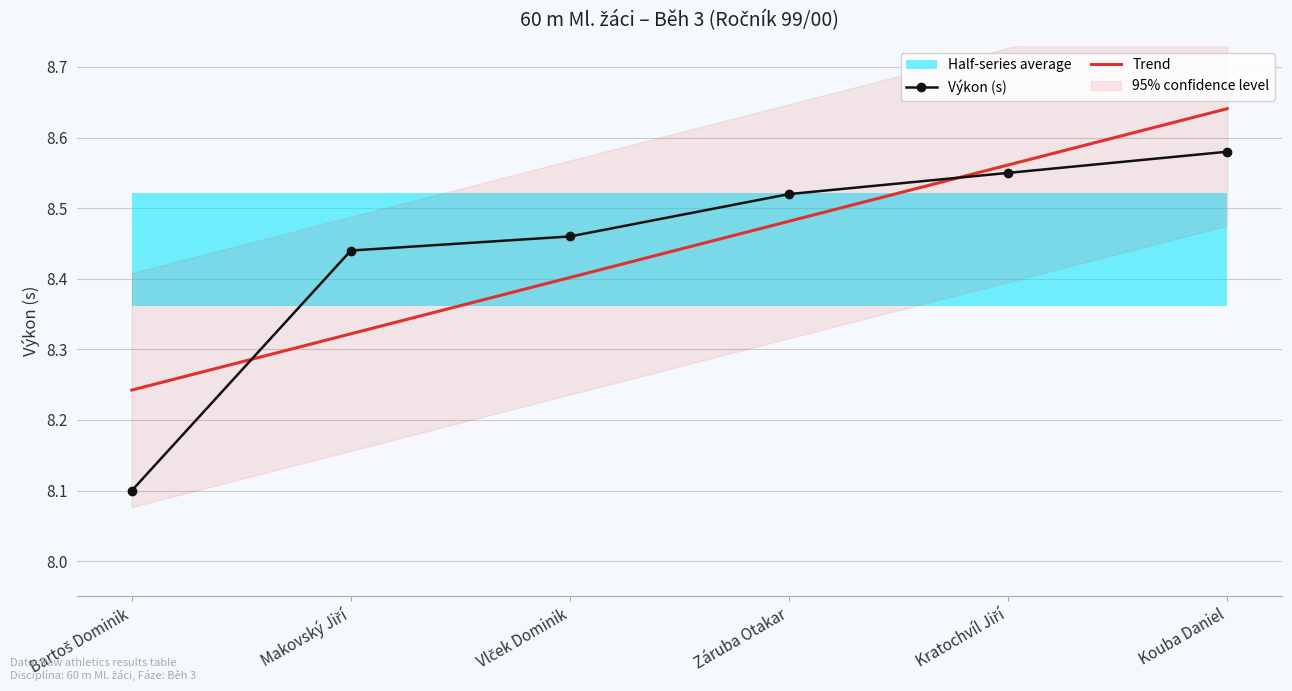

What is the spread (max minus min) of values at Vlček Dominik?

0.1